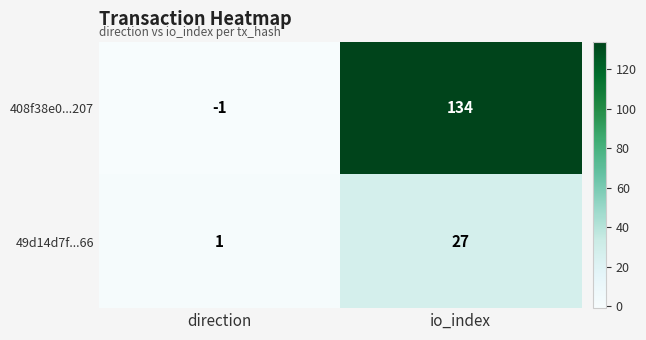

Rank the series by their average value, from highest to lowest.

408f38e0...207, 49d14d7f...66